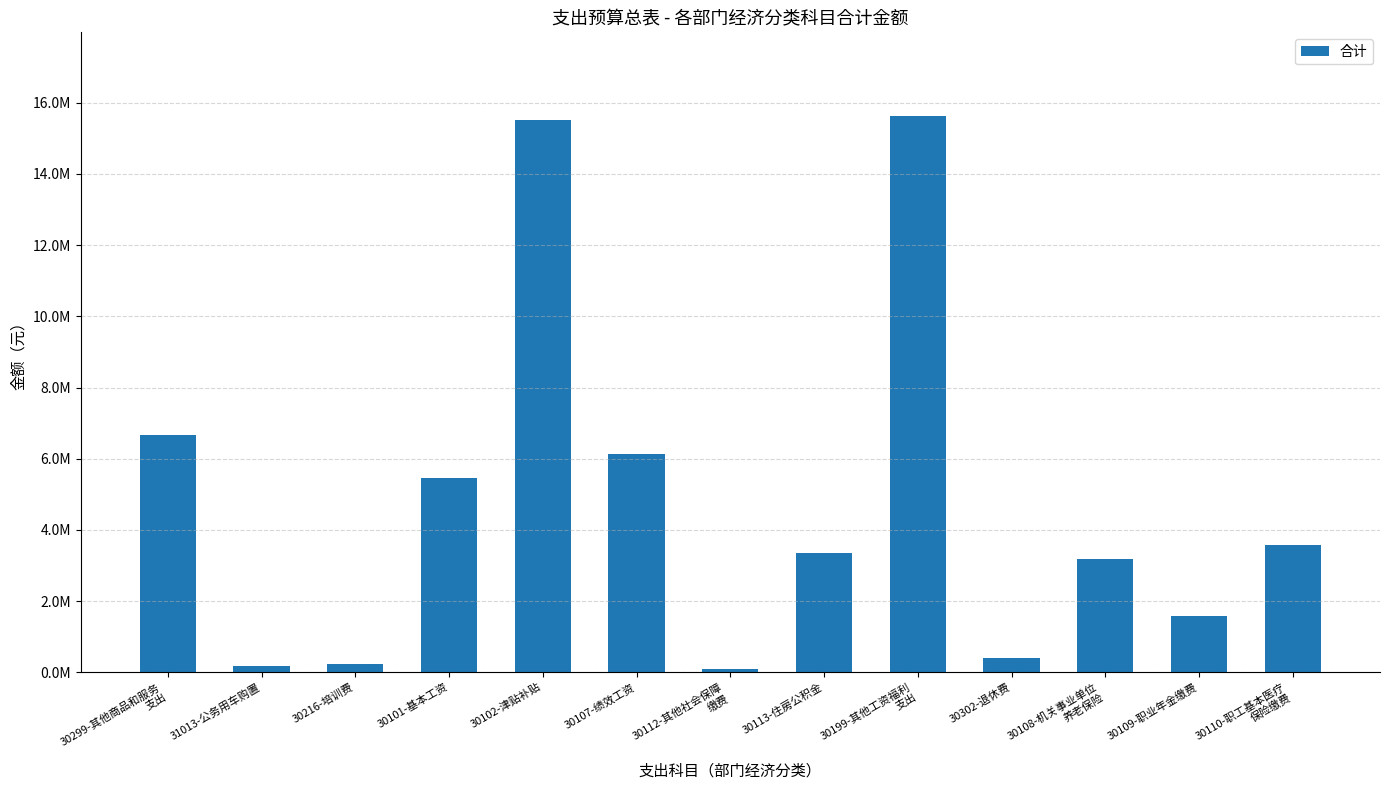

At which label is the value closest to 7869140?

30299-其他商品和服务
支出